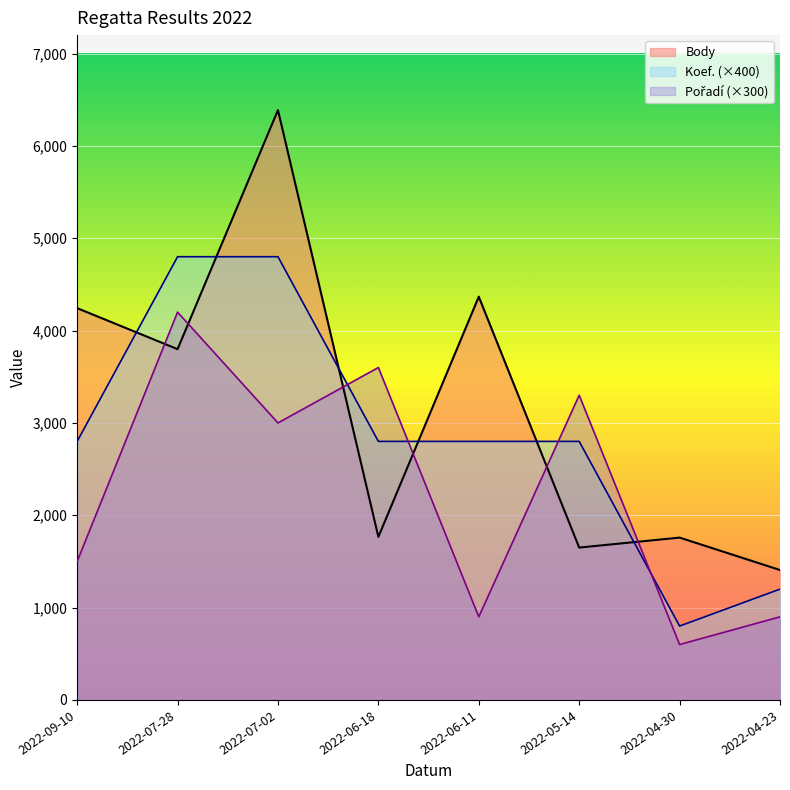

Is the value of Body at 2022-04-23 greater than the value of Koef. at 2022-04-23?

Yes